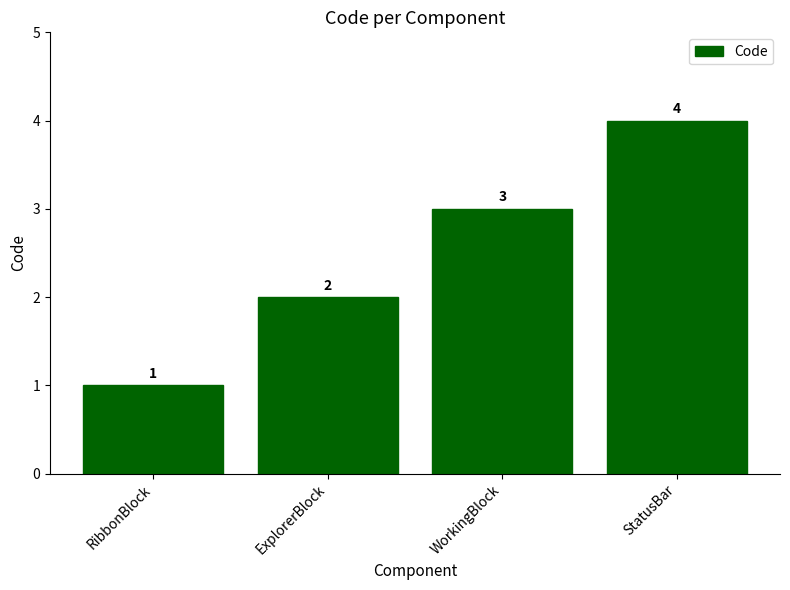

Count the number of data series in this chart.

1